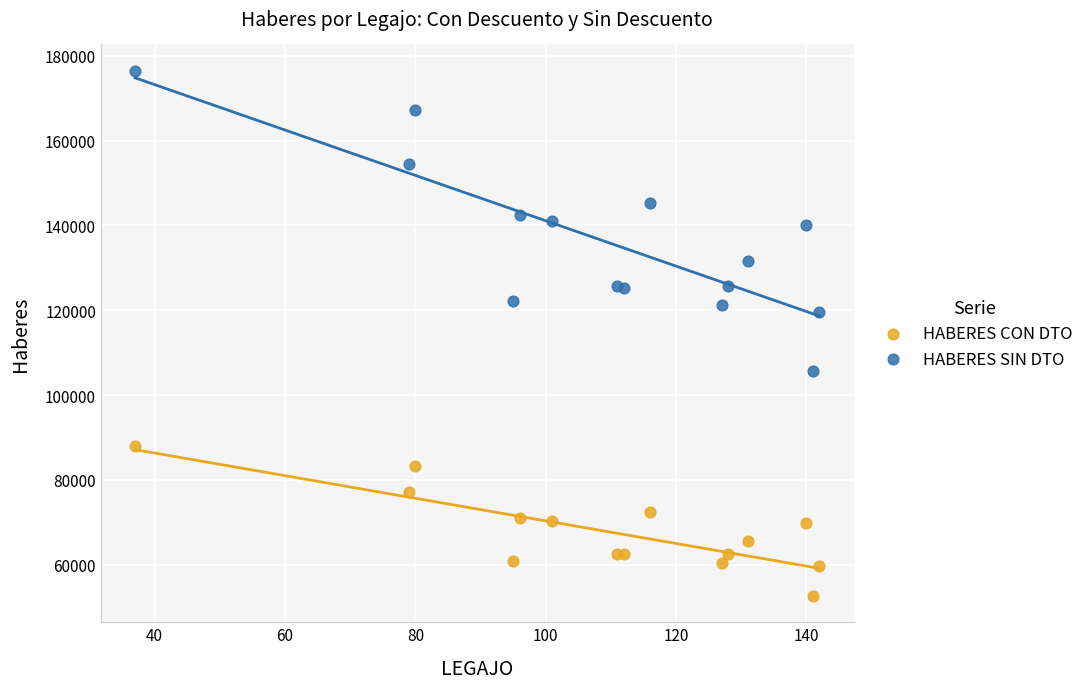

Which series contains the highest Y value?

HABERES SIN DTO